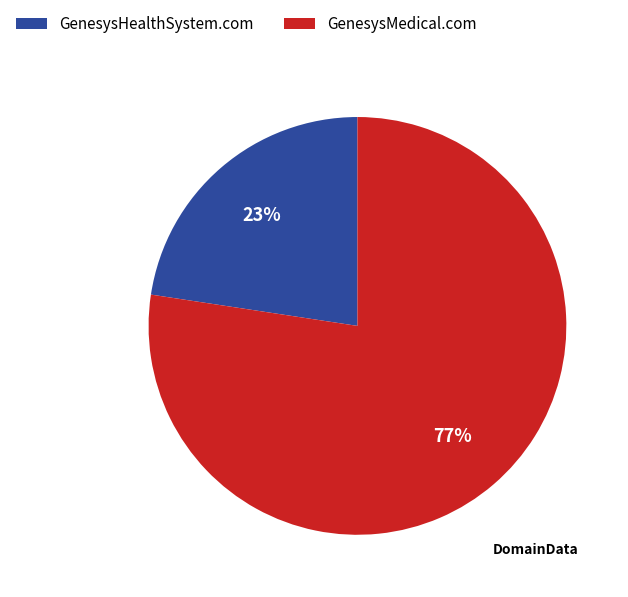

Which category has the smallest portion of the pie?

GenesysHealthSystem.com